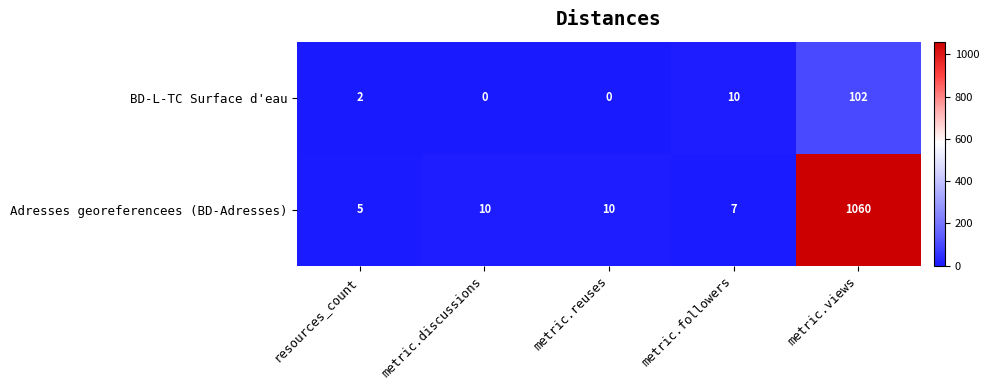

The BD-L-TC Surface d'eau series shows 10 at metric.followers. True or false?

True